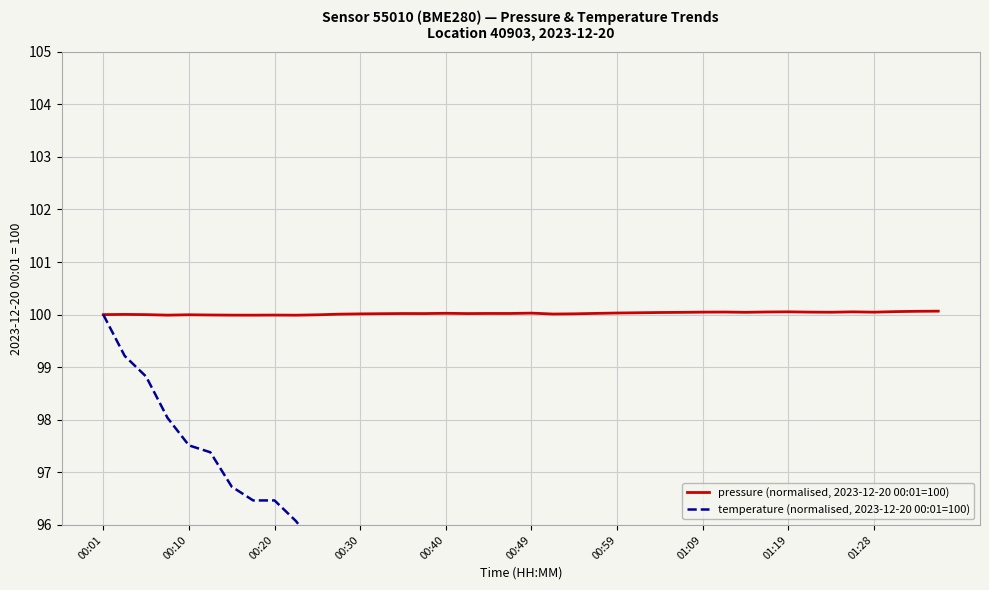

True or false: pressure (normalised, 2023-12-20 00:01=100) has a value of 52.7 at 18.

False